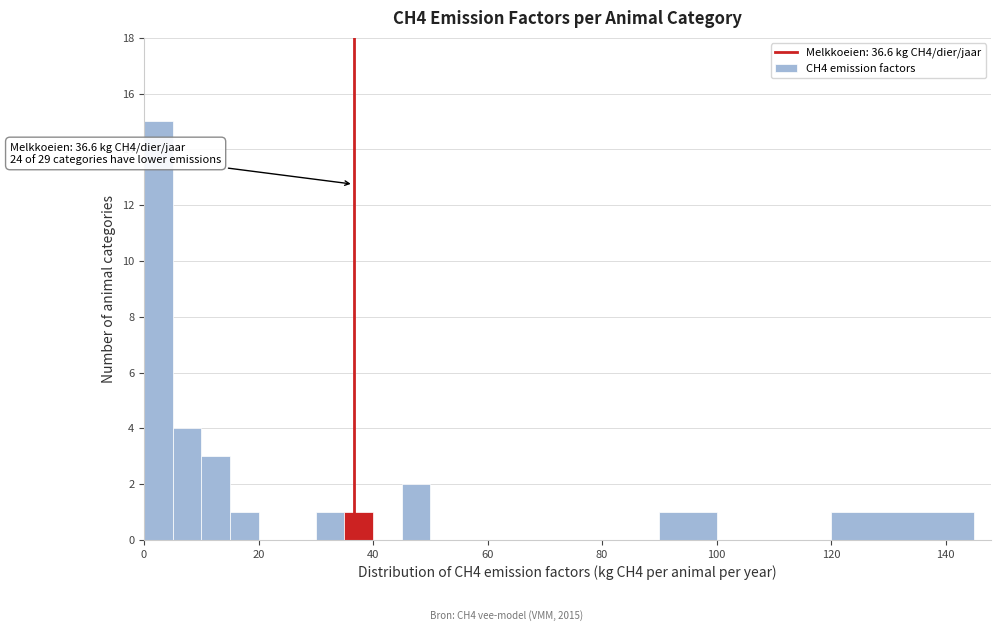

Read against the x-axis, roughly where is the centre of the tallest bar?

2